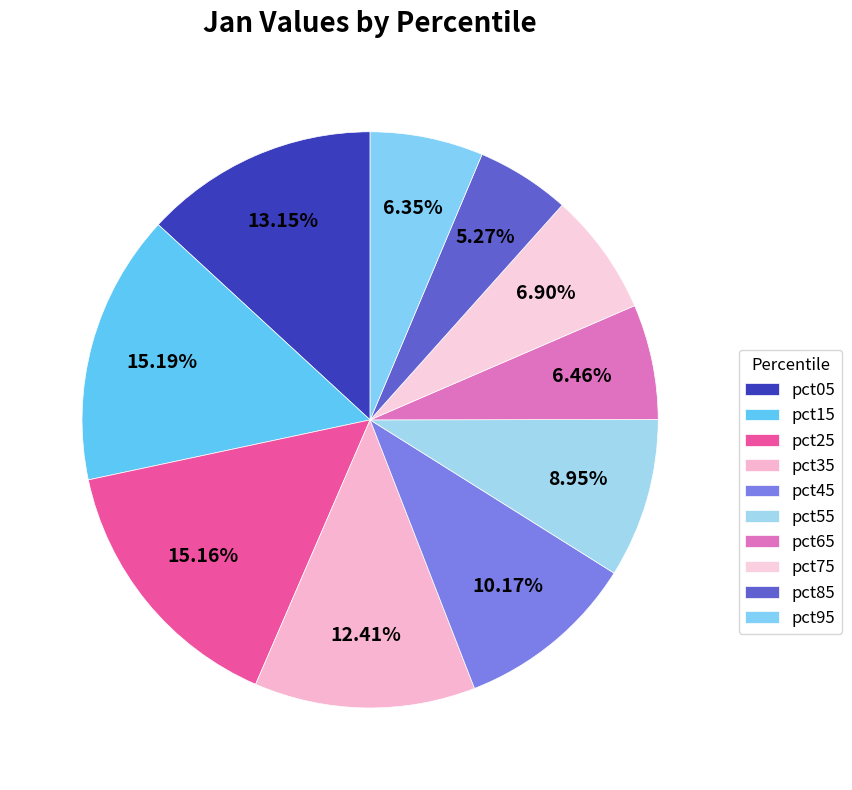

Rank the categories by value from highest to lowest.

pct15, pct25, pct05, pct35, pct45, pct55, pct75, pct65, pct95, pct85